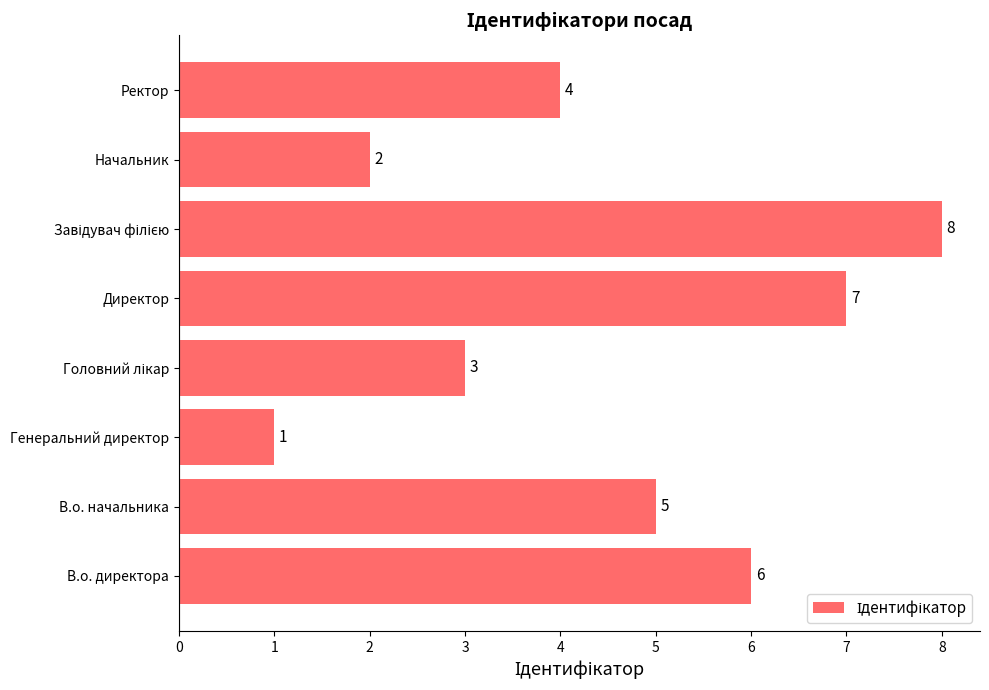

Where is the data nearest to the value 4?

Ректор